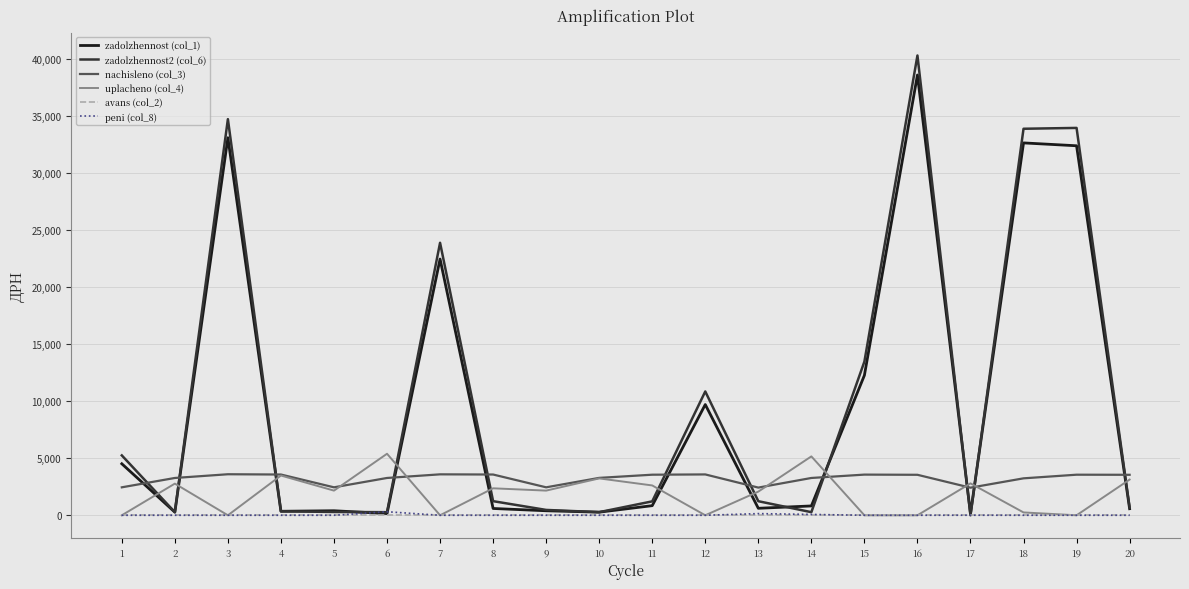

What is the difference between the highest and lowest values at 9?

2450.4